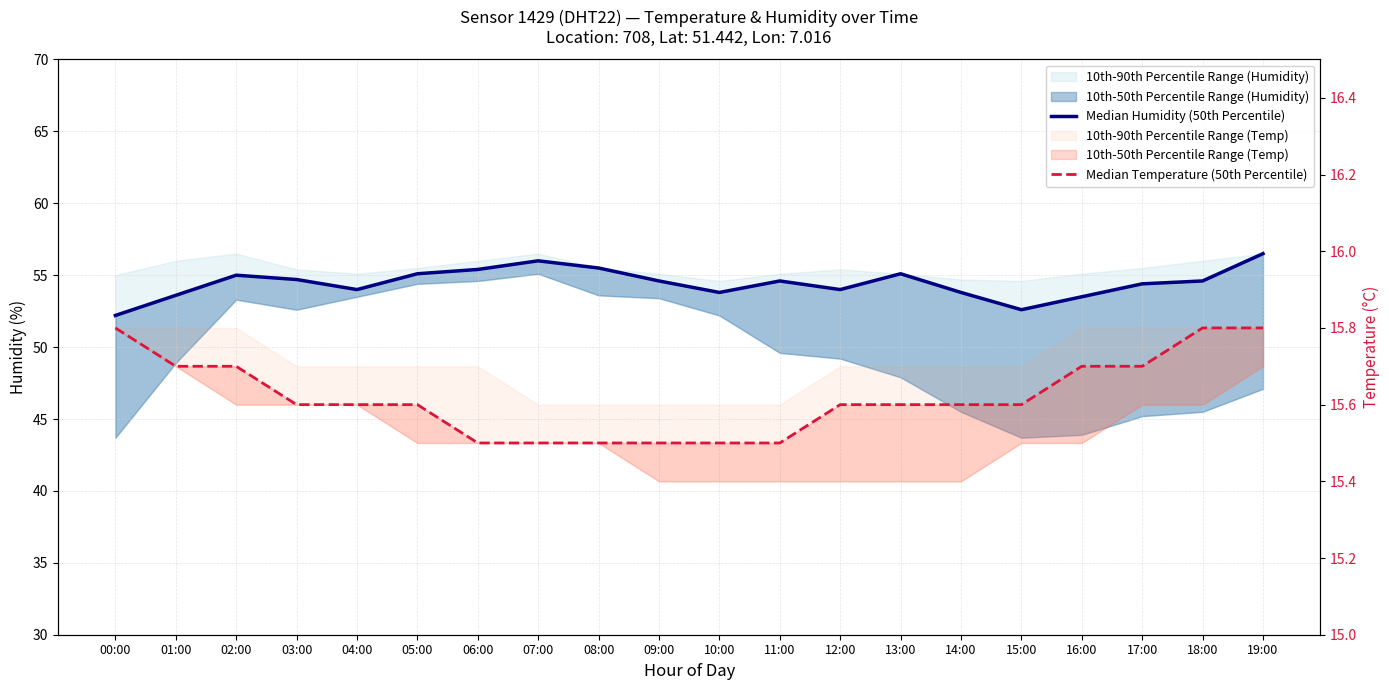

Is the value of Median Temperature (50th Percentile) at 13:00 greater than the value of Median Humidity (50th Percentile) at 10:00?

No